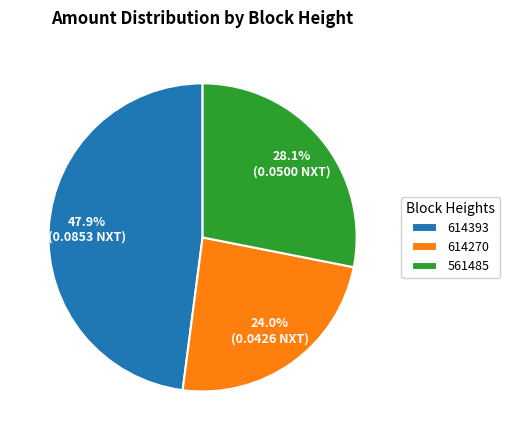

To the nearest percent, what is the combined percentage of 561485 and 614393?

76%